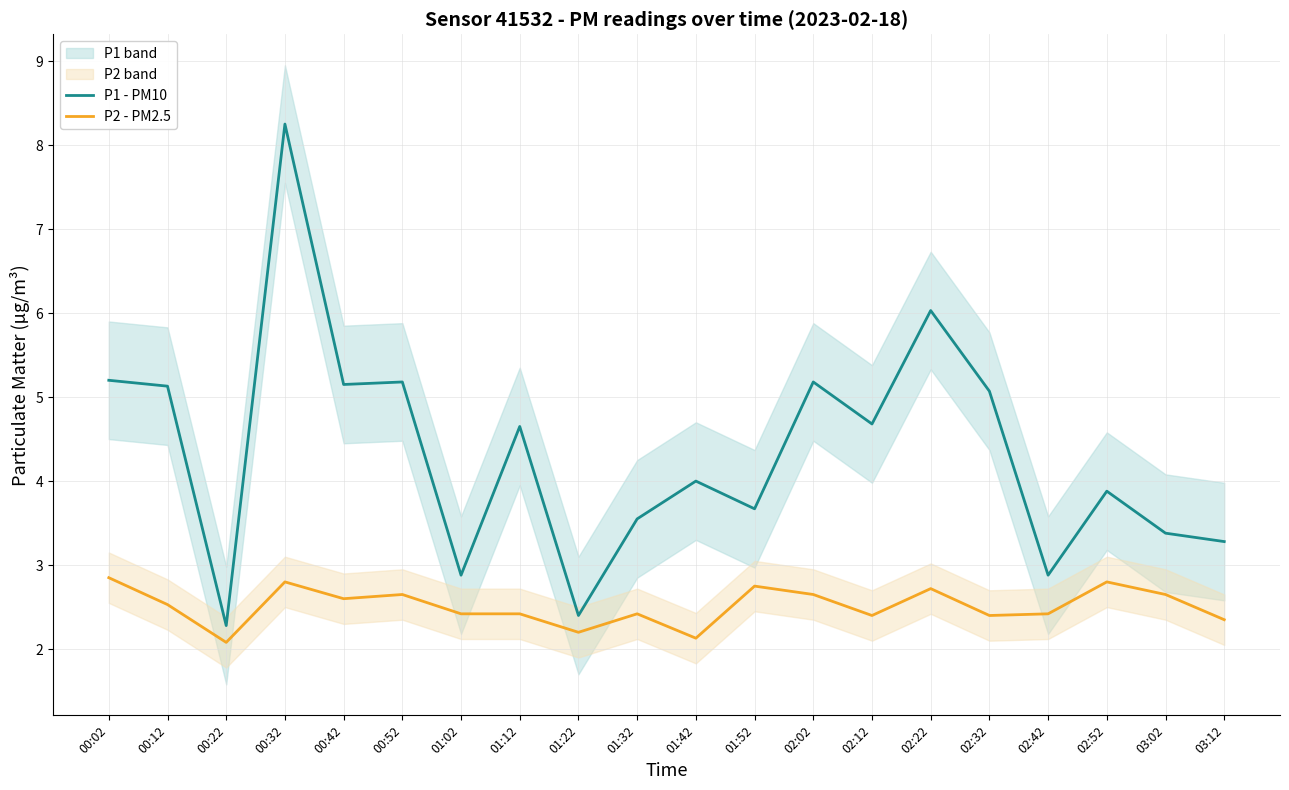

List the series in order of their peak value, highest first.

P1 - PM10, P2 - PM2.5